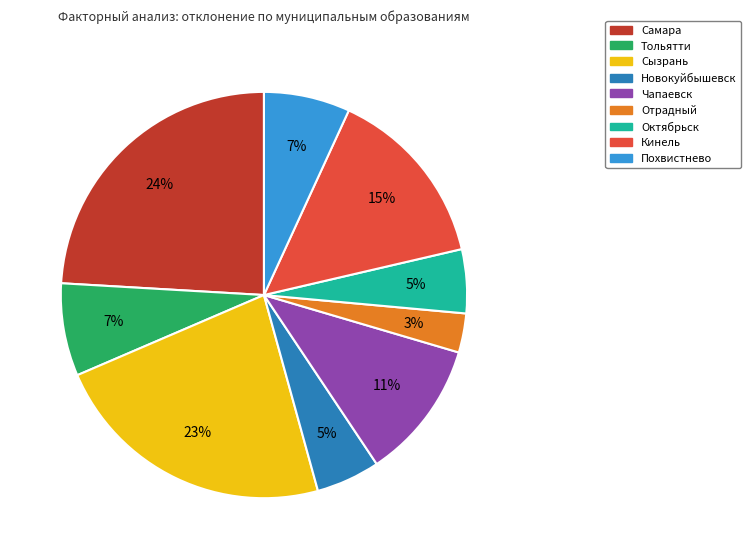

Approximately how many times larger is the value at Отрадный compared to Чапаевск?

0.3